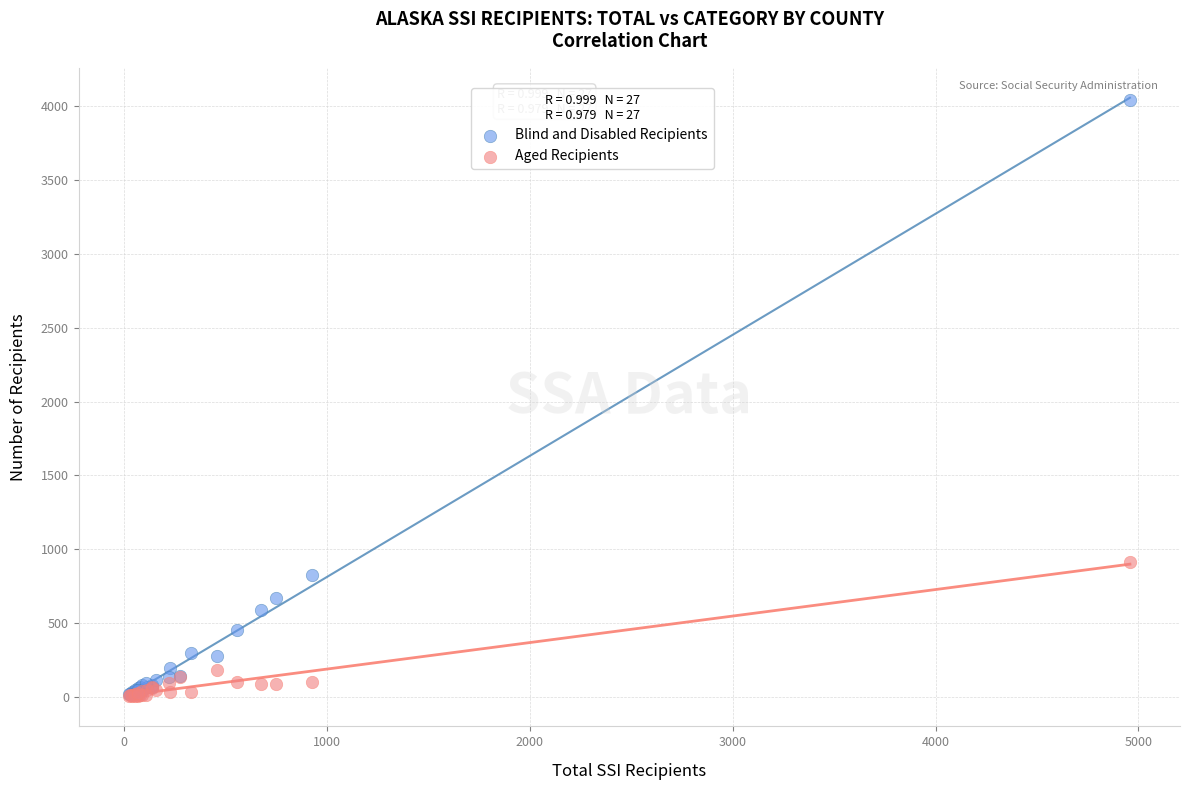

Which series reaches the maximum Y coordinate?

Blind and Disabled Recipients